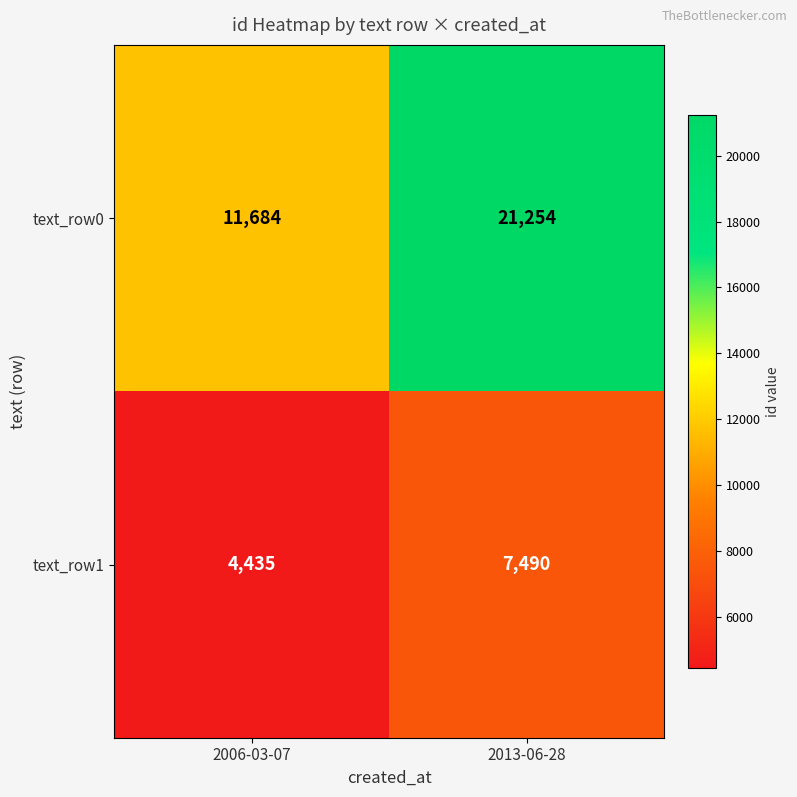

What is the difference between the maximum and minimum values in the text_row0 series?

9570